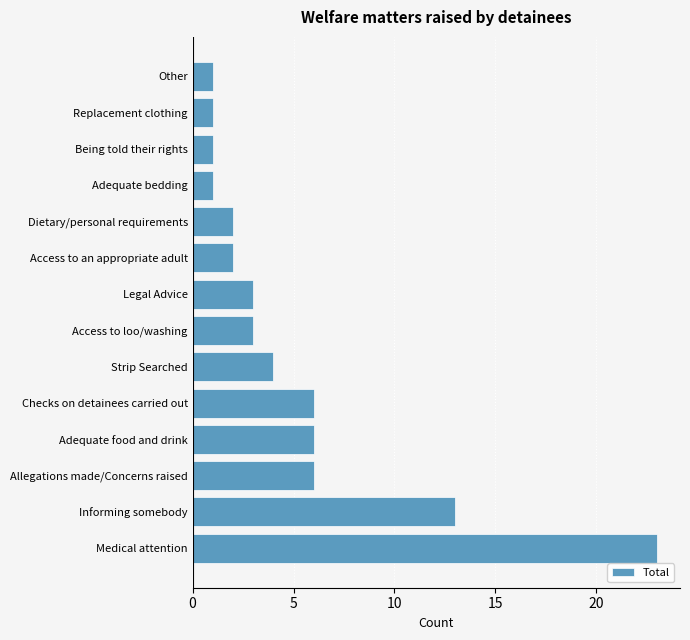

Is it true that the value at Adequate food and drink is 6?

True